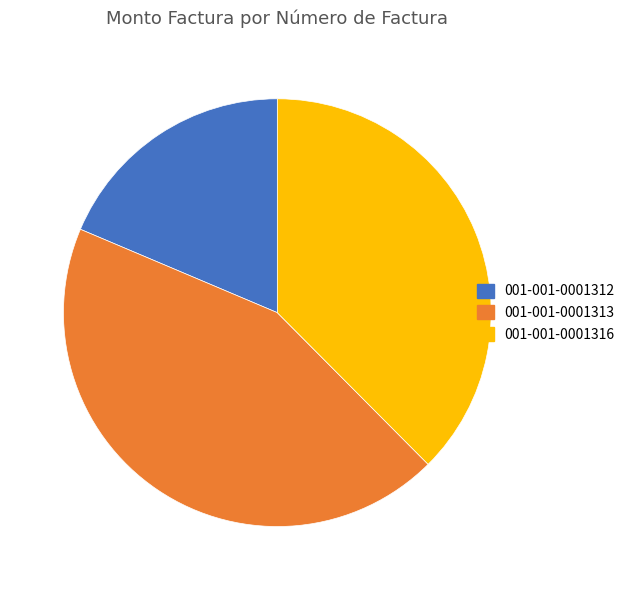

What is the smallest slice in the pie chart?

001-001-0001312